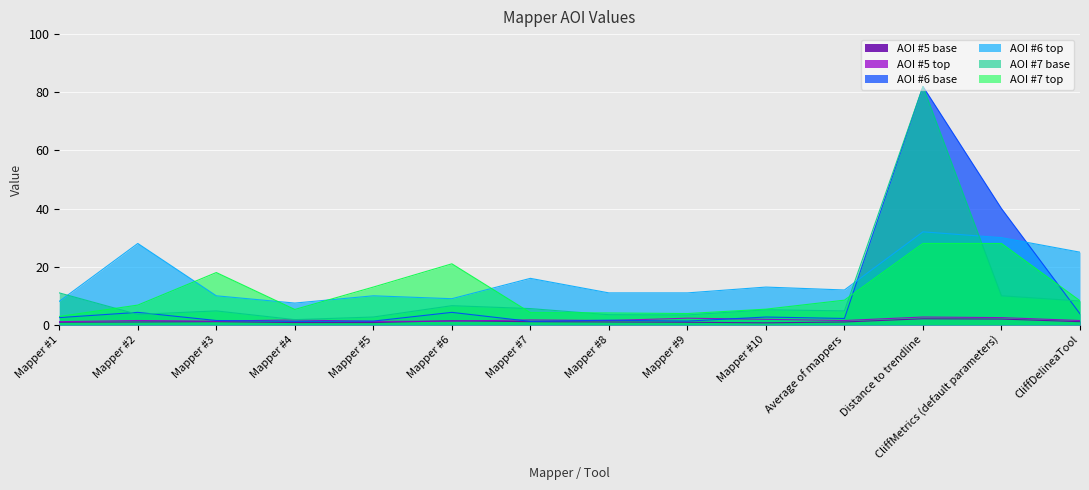

What is the label of the 11th point from the left?

Average of mappers